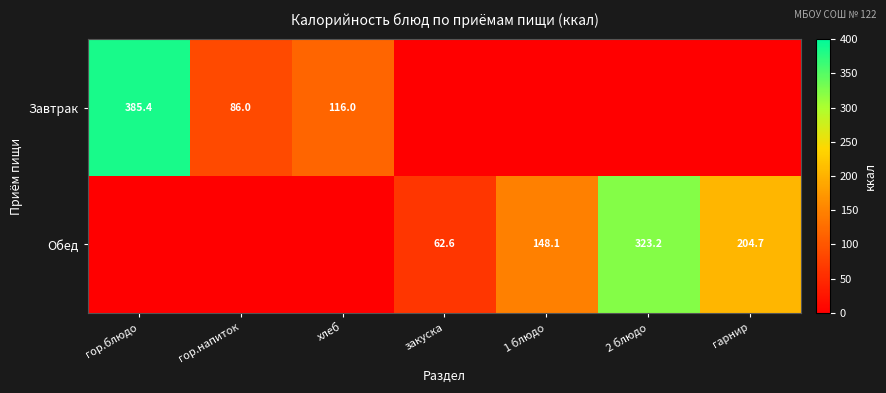

The Завтрак series shows 116.0 at хлеб. True or false?

True